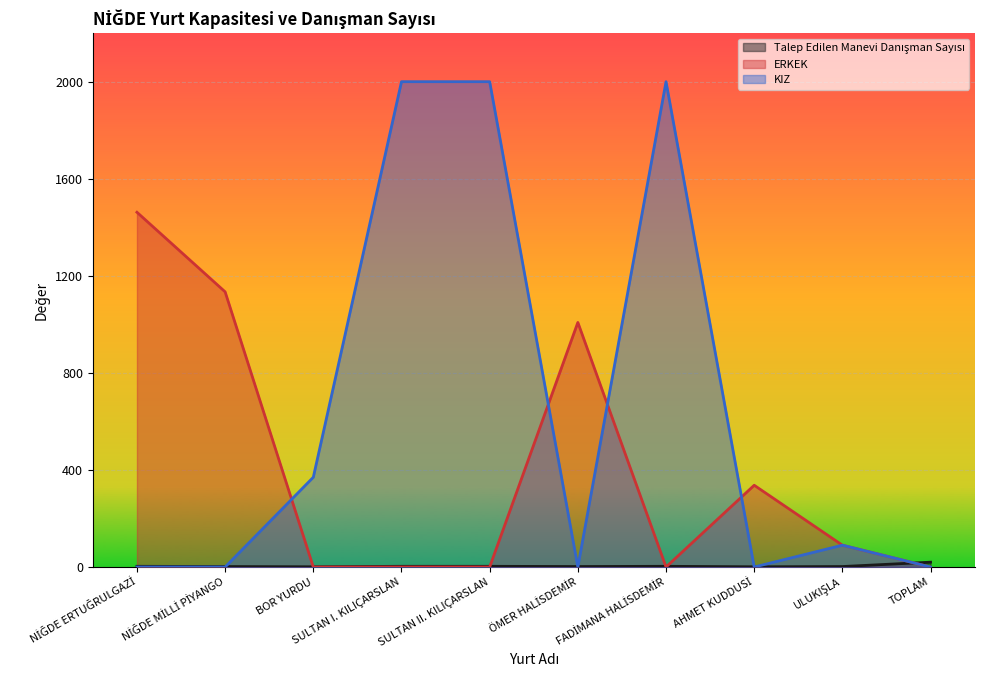

What are all the series names shown in the legend?

Talep Edilen Manevi Danışman Sayısı, ERKEK, KIZ